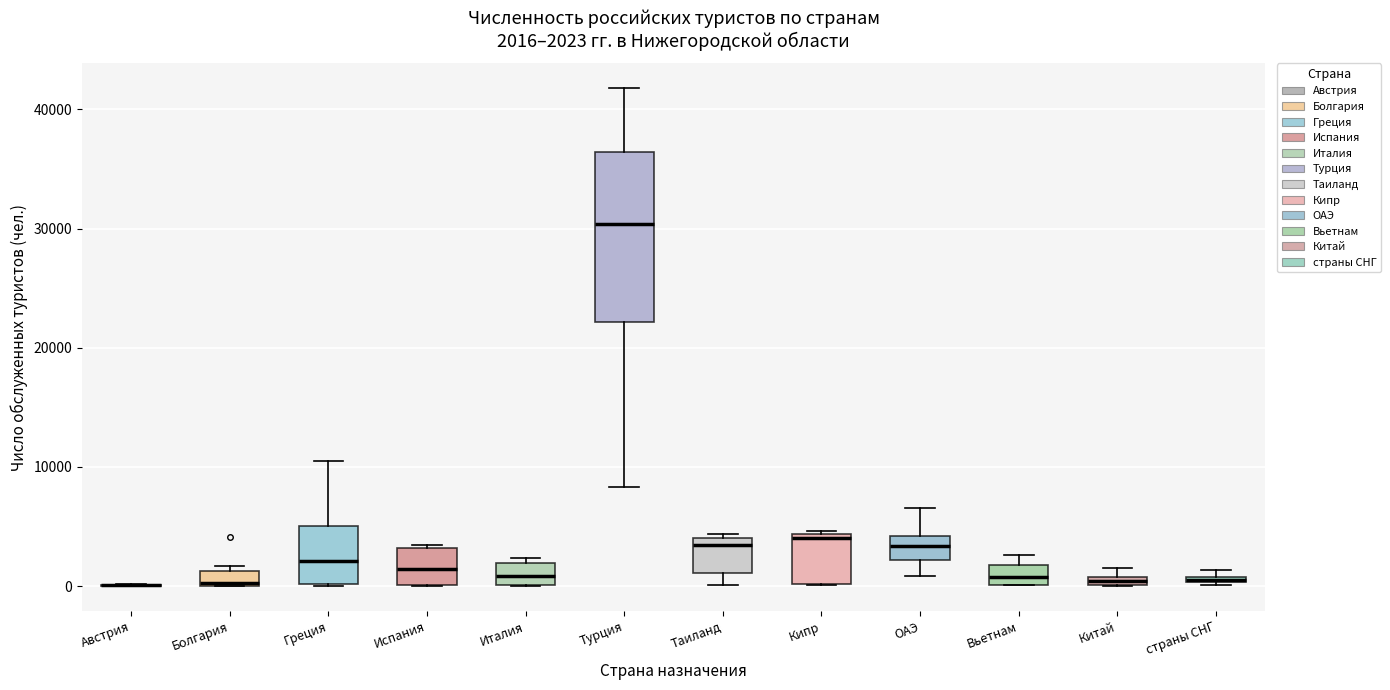

Which box is the tallest, from its lower edge to its upper edge?

Турция